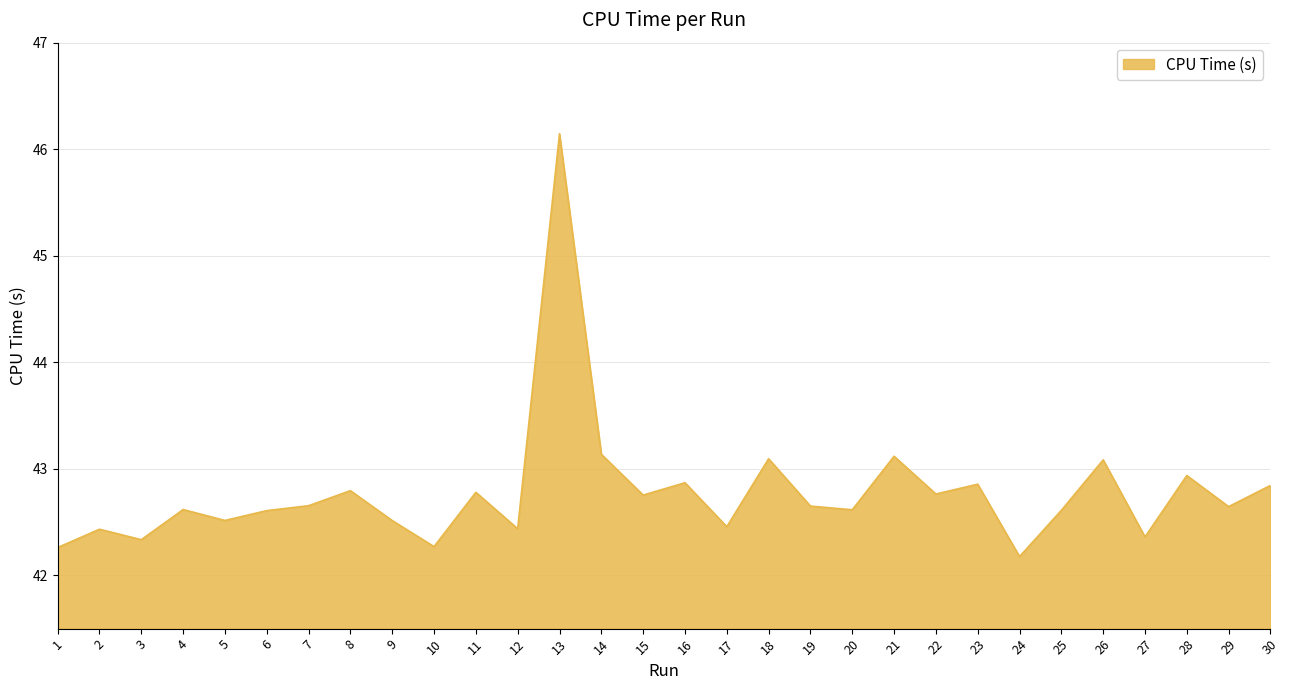

What is the difference between the second highest and minimum values?

1.0